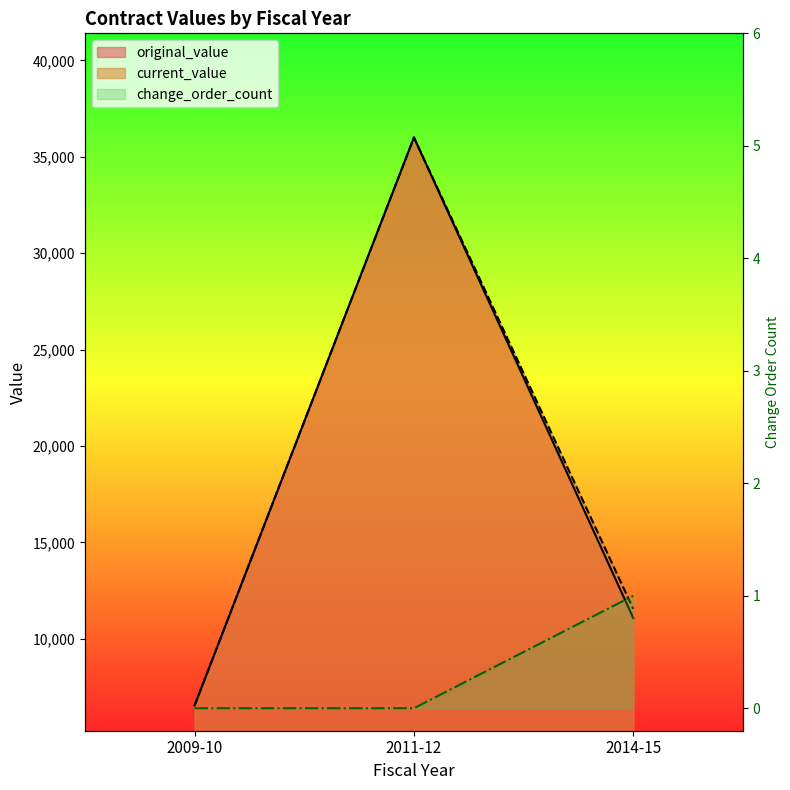

At which label does current_value first exceed 11548?

2011-12